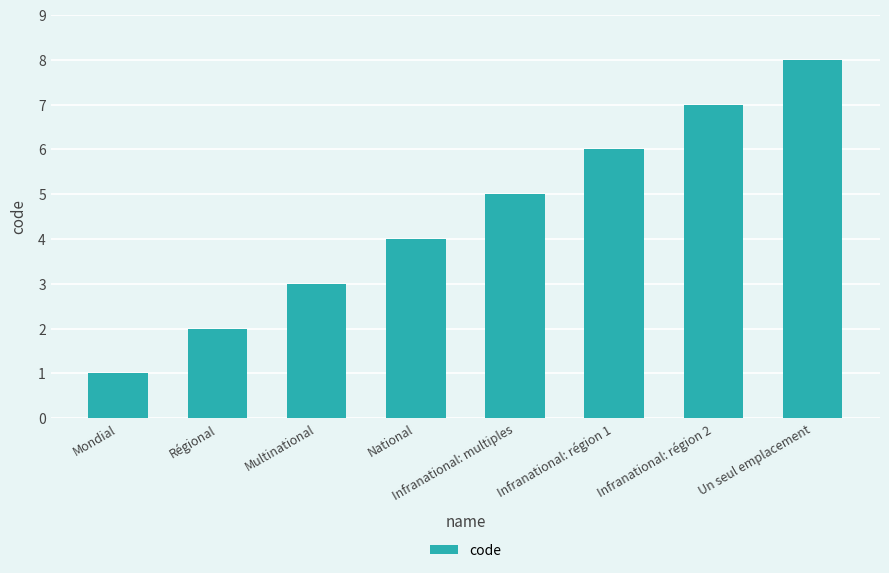

Does the chart contain stacked bars?

No